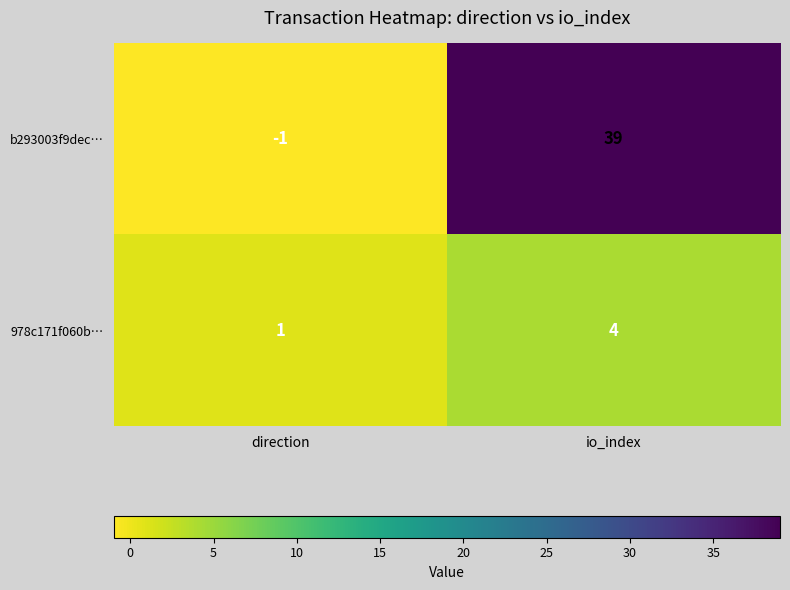

Which series has the largest total across all categories?

b293003f9dec…